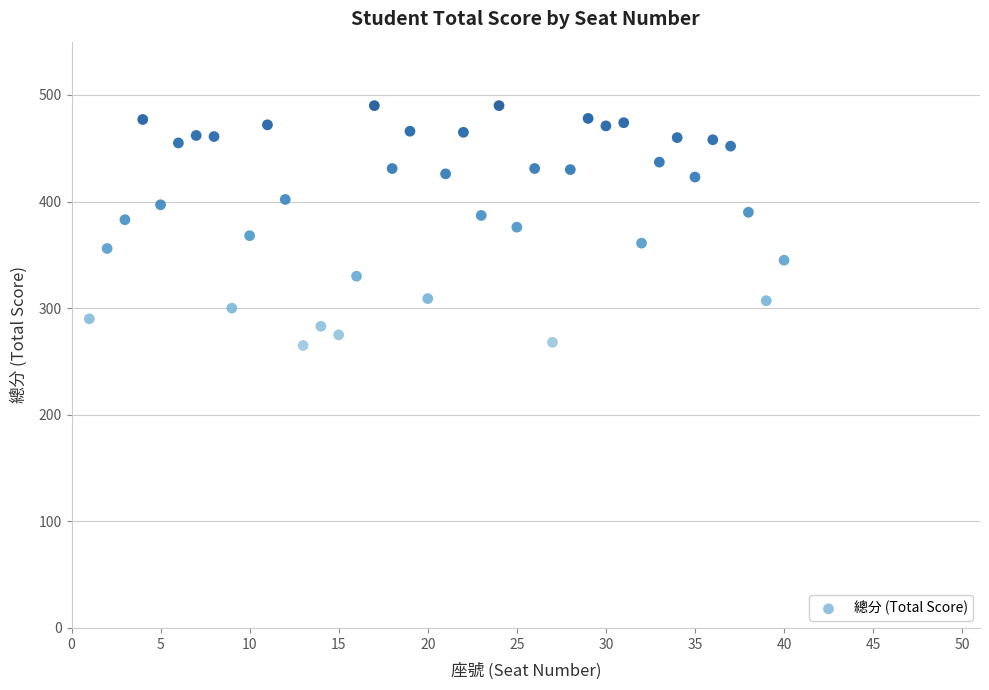

What is the range of X values (max minus min)?

39